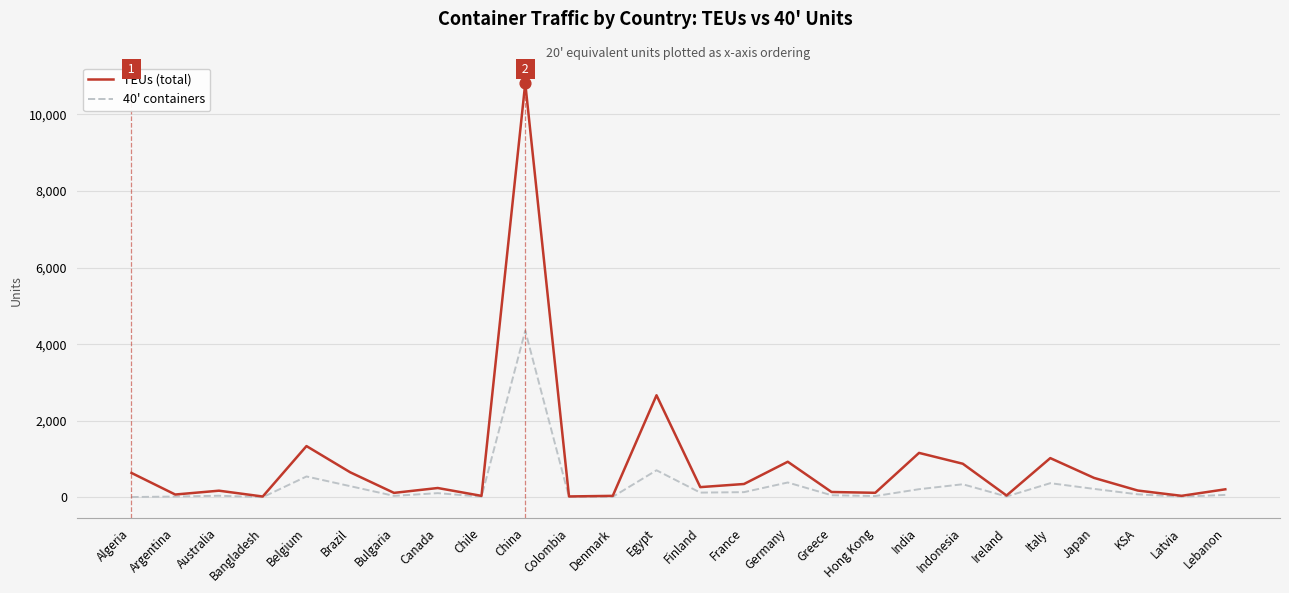

At how many categories does at least one series exceed 7697?

1